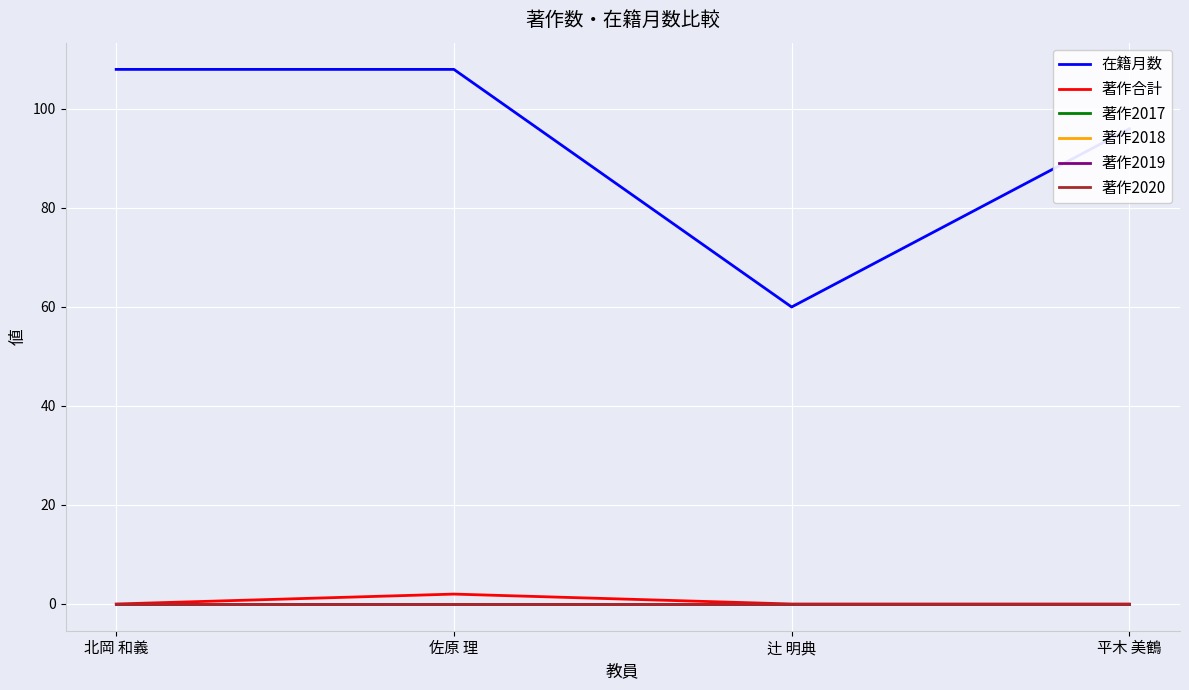

Is this an area chart (filled region under the line)?

No